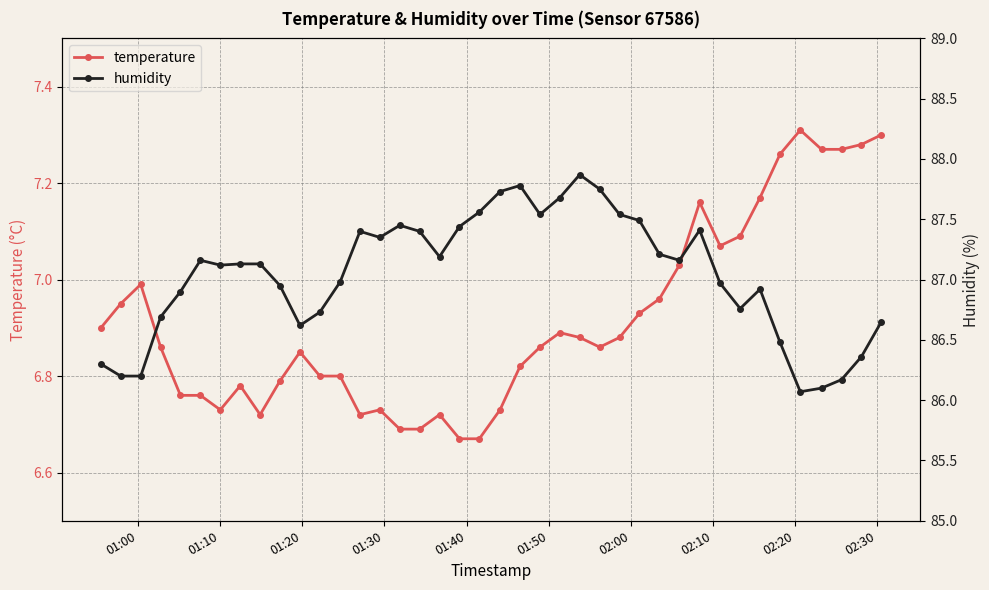

True or false: temperature has more than 1 interior local peaks.

True